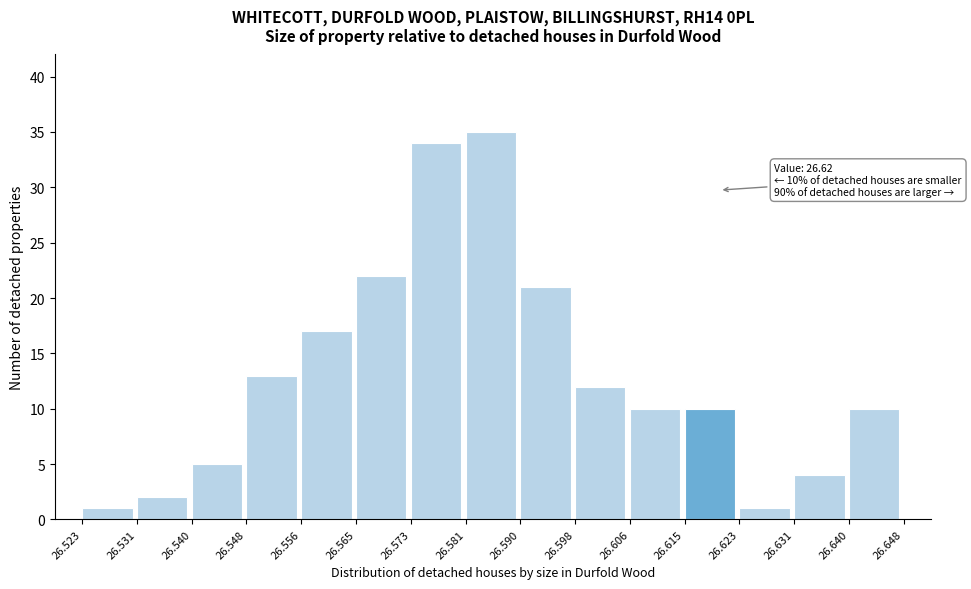

Over which range of the x-axis is the bar tallest?

26.581 to 26.590